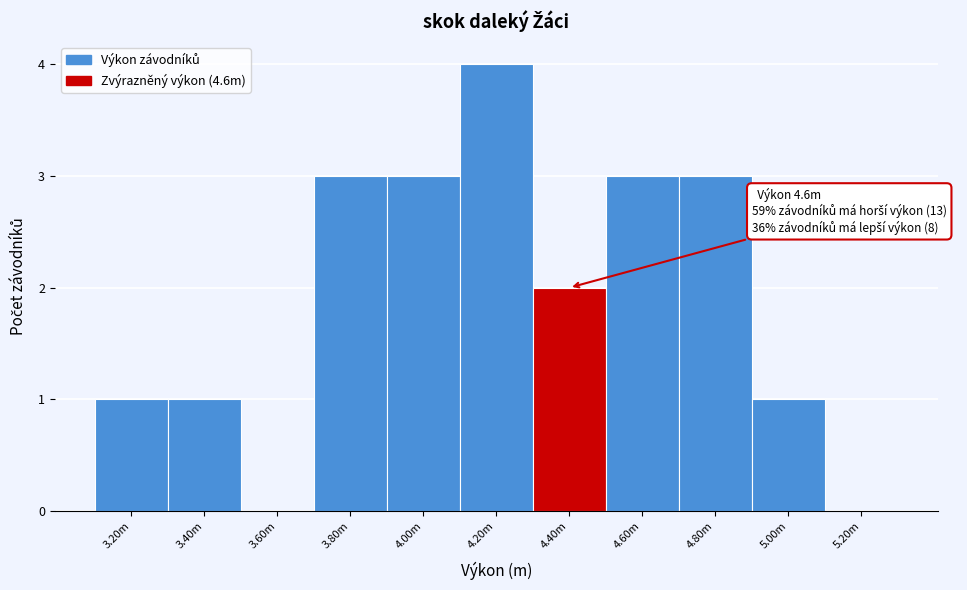

Reading left to right, transcribe all the data shown in this chart.

3.20m=1	3.40m=1	3.60m=0	3.80m=3	4.00m=3	4.20m=4	4.40m=2	4.60m=3	4.80m=3	5.00m=1	5.20m=0